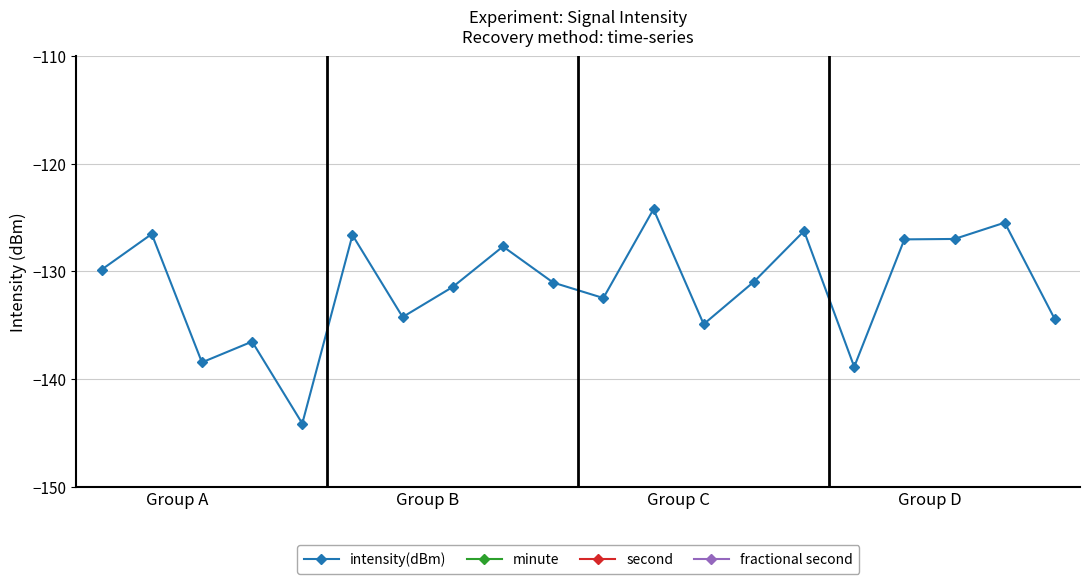

How many data points in second are above 20?

9